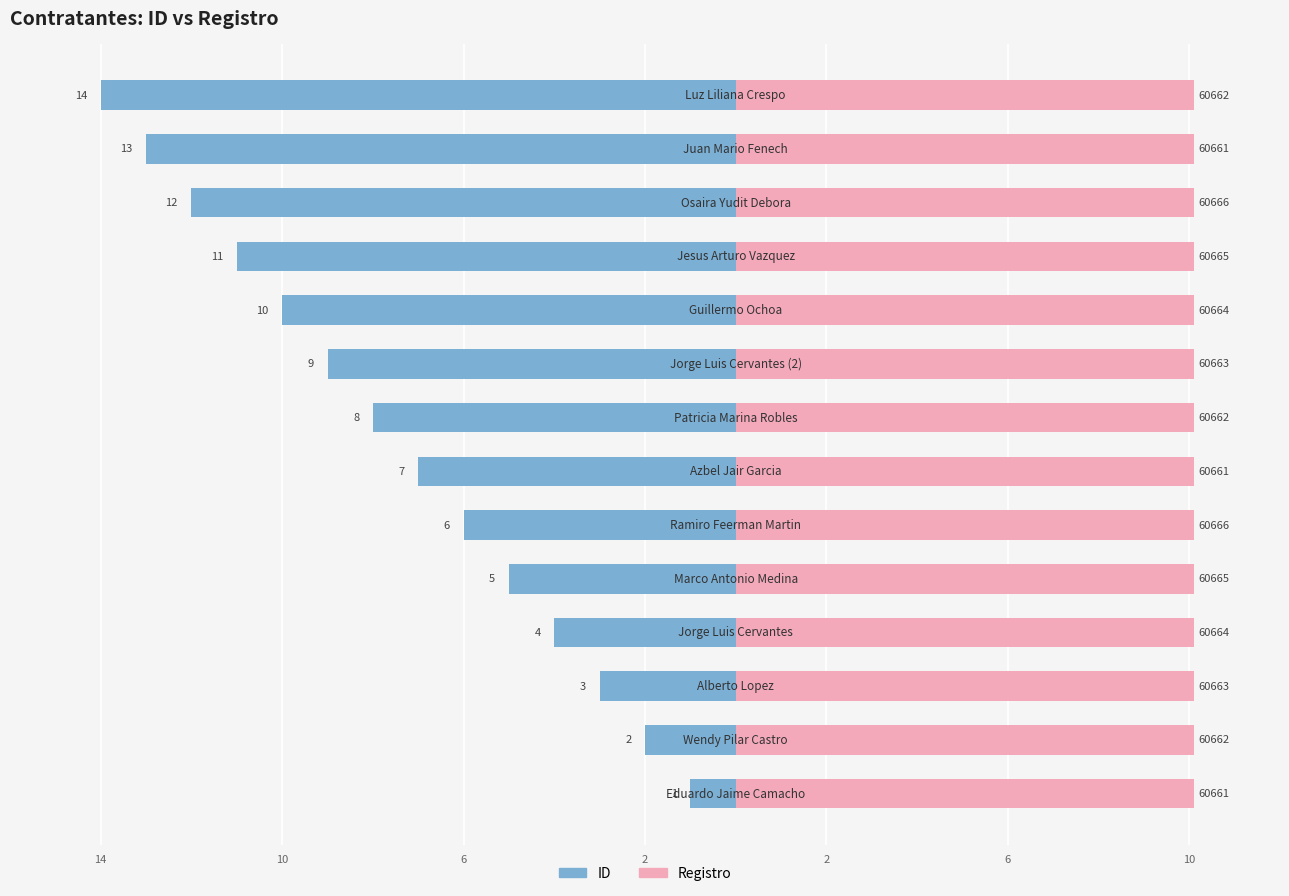

How many groups of bars are there?

14